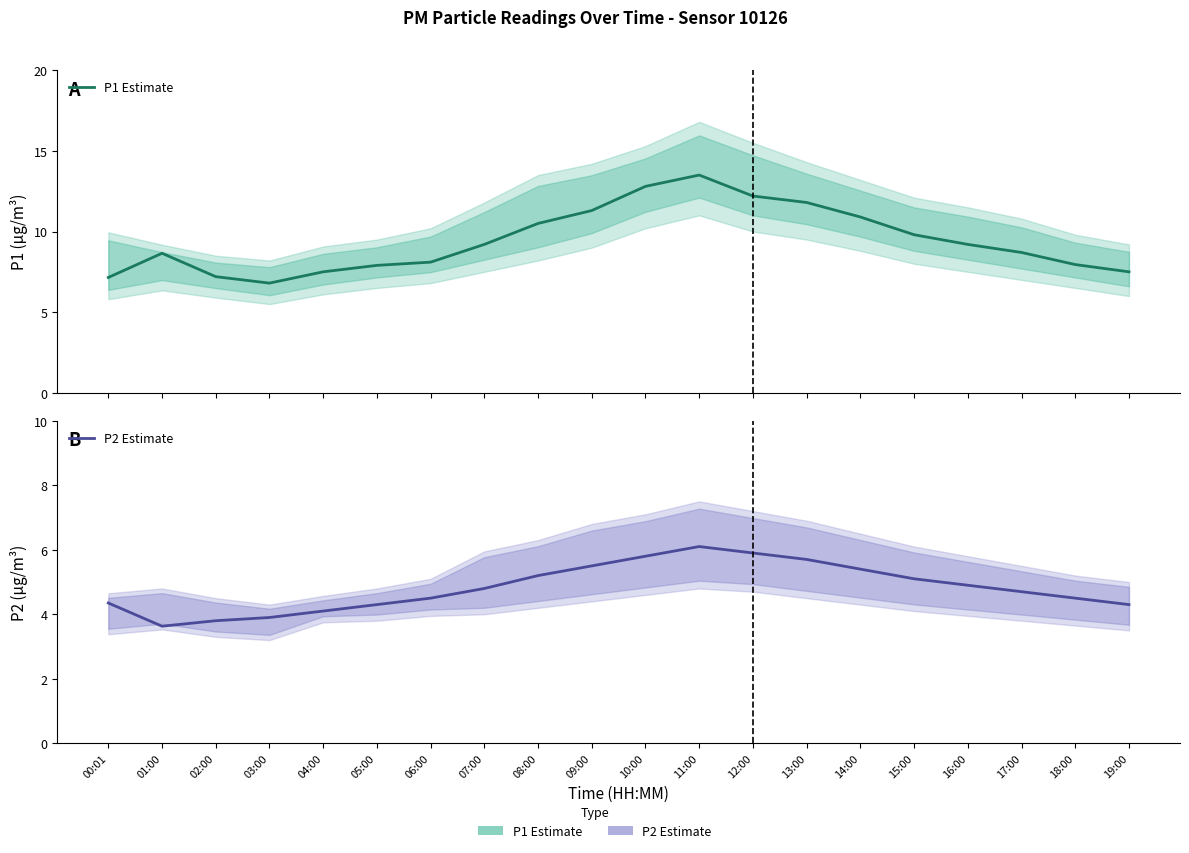

How many data points in P1 Estimate are above 9?

10